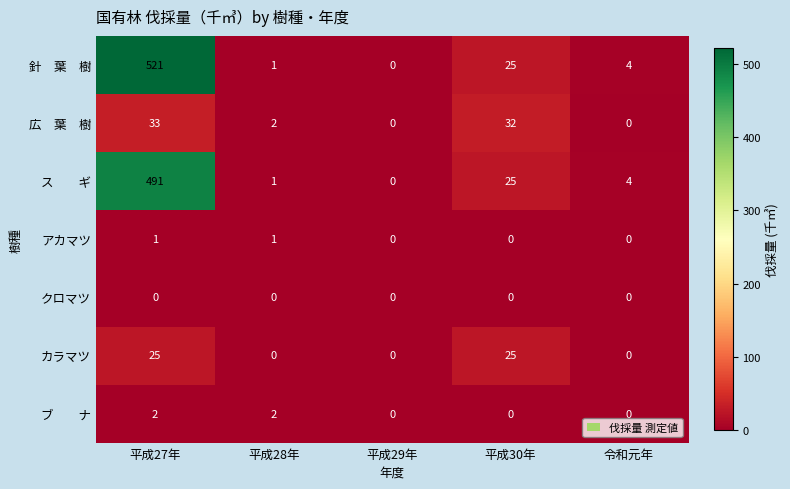

What is the difference between the highest and lowest values at 令和元年?

4